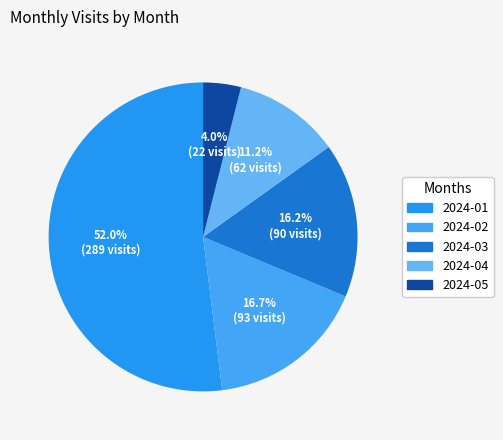

Approximately how many times larger is the value at 2024-05 compared to 2024-02?

0.2